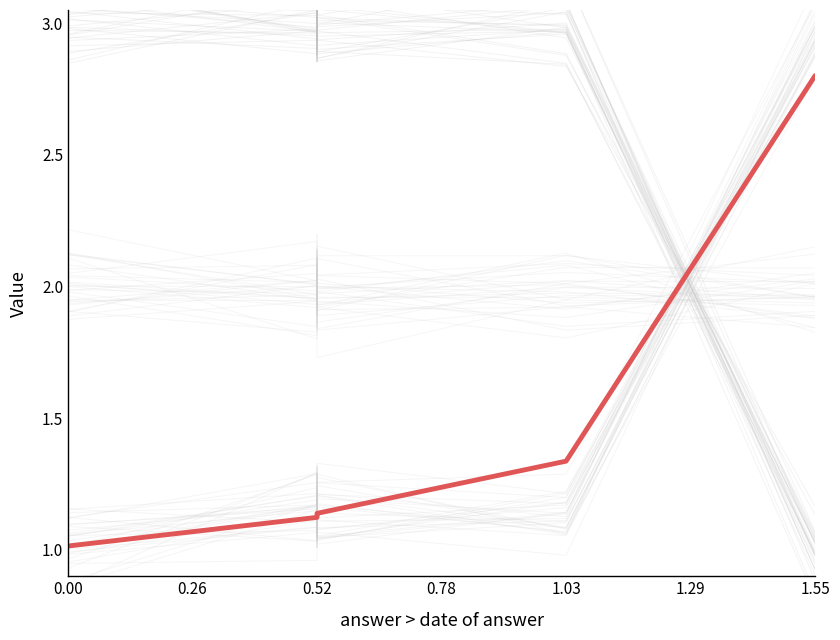

List the labels in order of value, largest first.

1.55, 1.29, 1.03, 0.78, 0.52, 0.26, 0.00